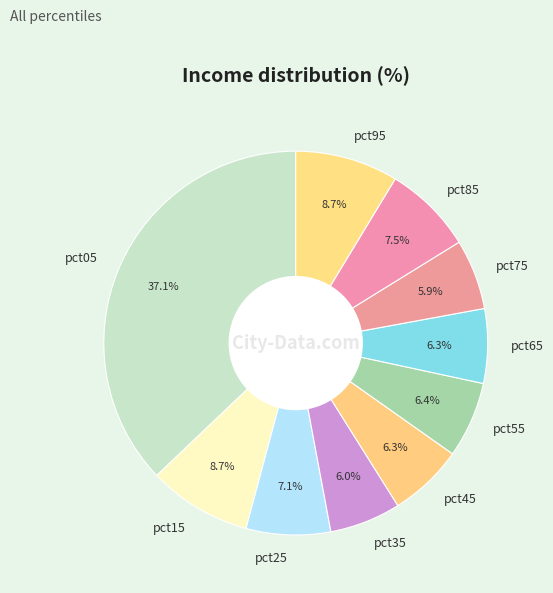

Is pct55 the majority of the pie?

No